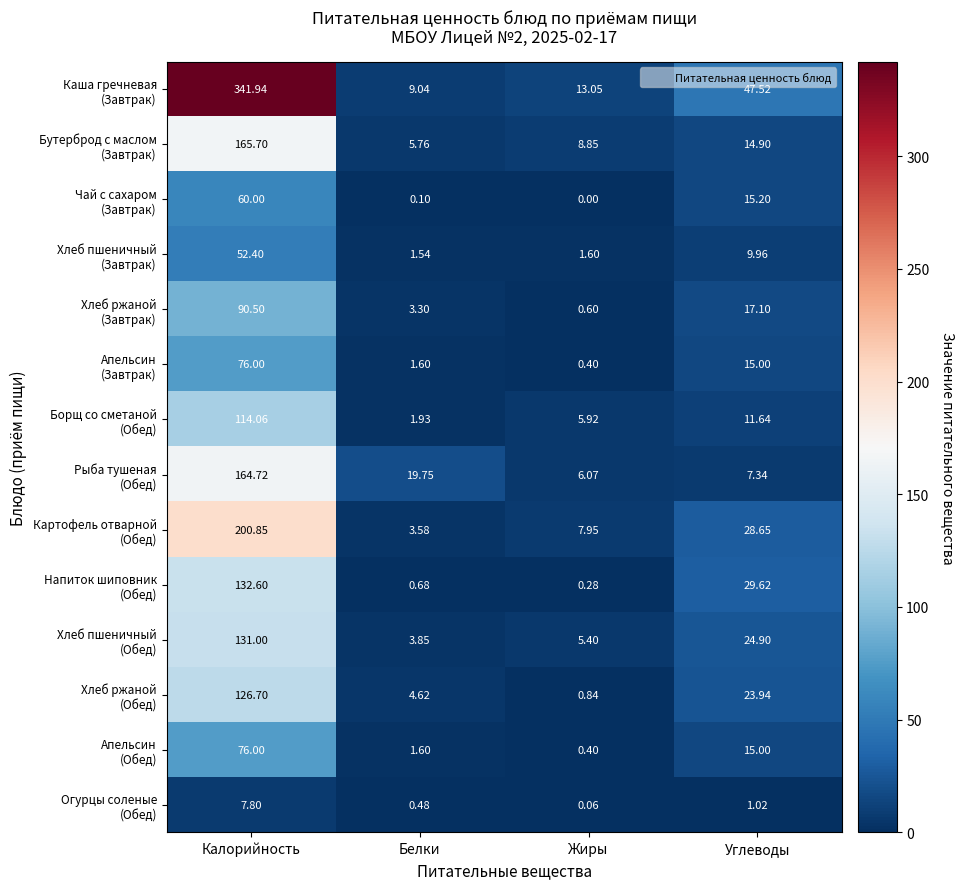

Which category has the lowest value across all series?

Жиры